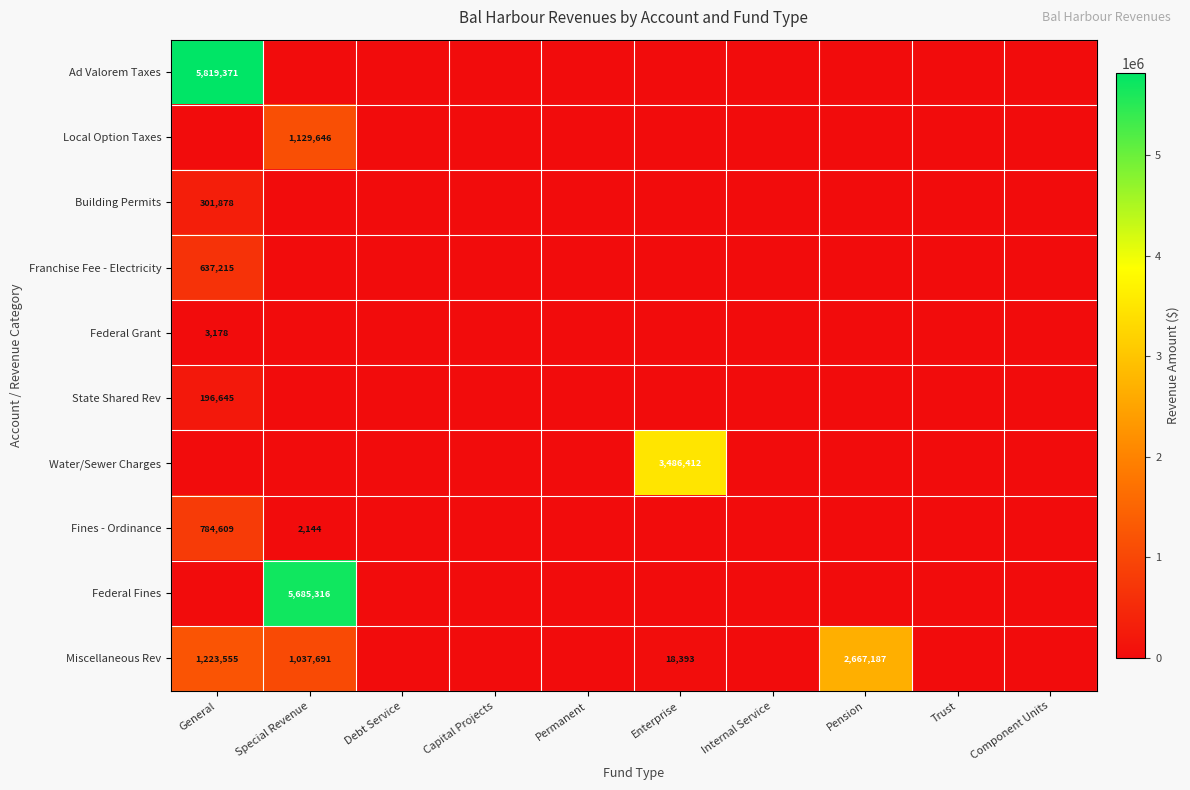

What is the average value of the Federal Fines series?

568532